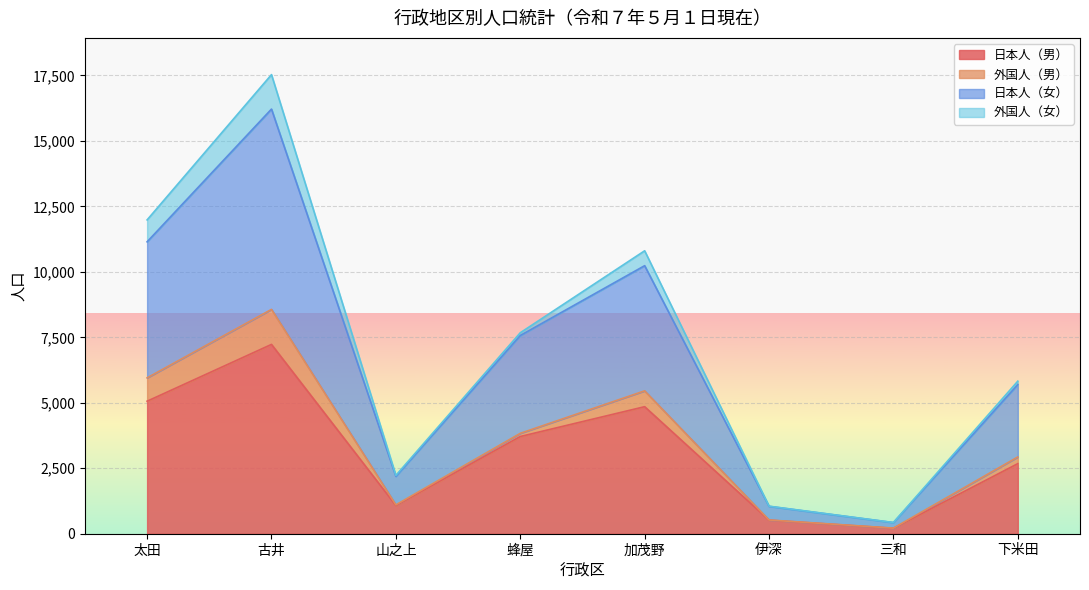

True or false: 日本人（男） has a value of 903 at 伊深.

False